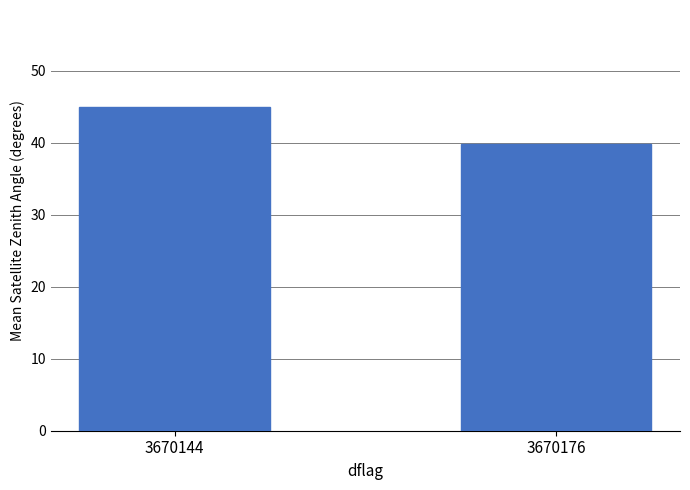

What is the value of the 2nd bar from the left?

39.9